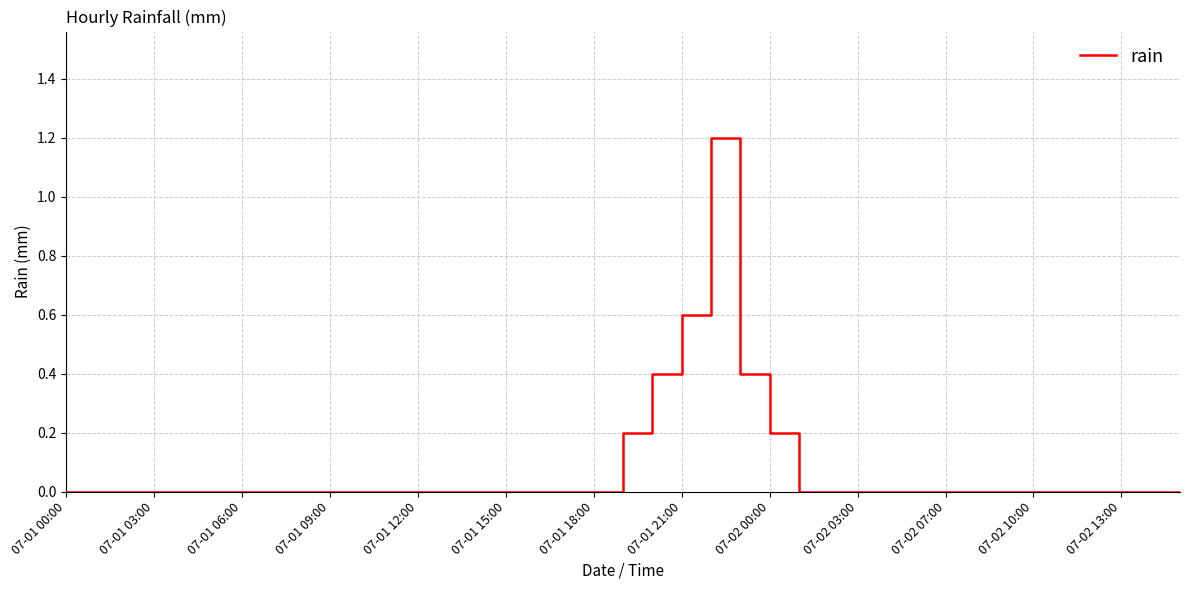

What is the difference between the maximum and minimum values?

1.2